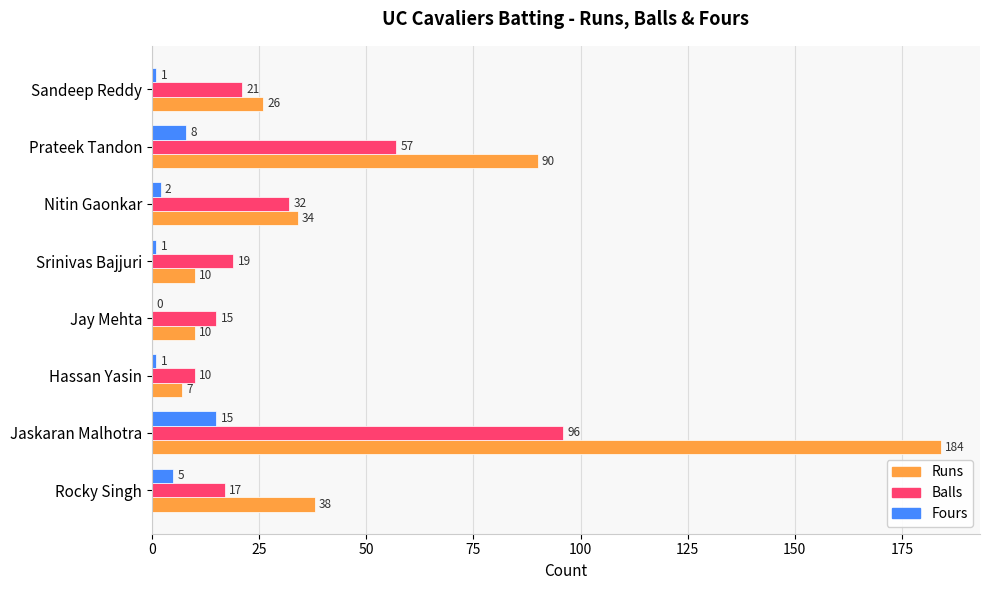

What is the sum of the Runs values at Sandeep Reddy and Jaskaran Malhotra?

210